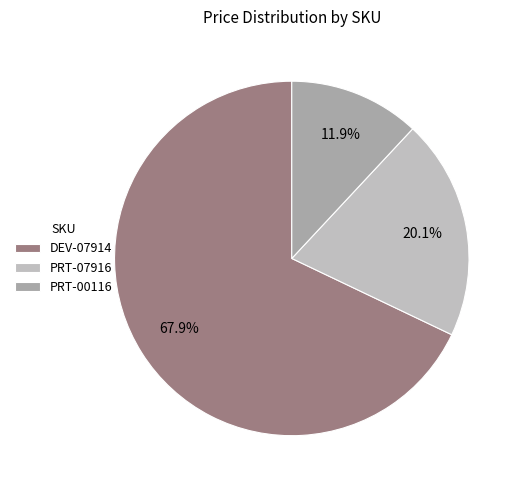

What is the largest slice in the pie chart?

DEV-07914